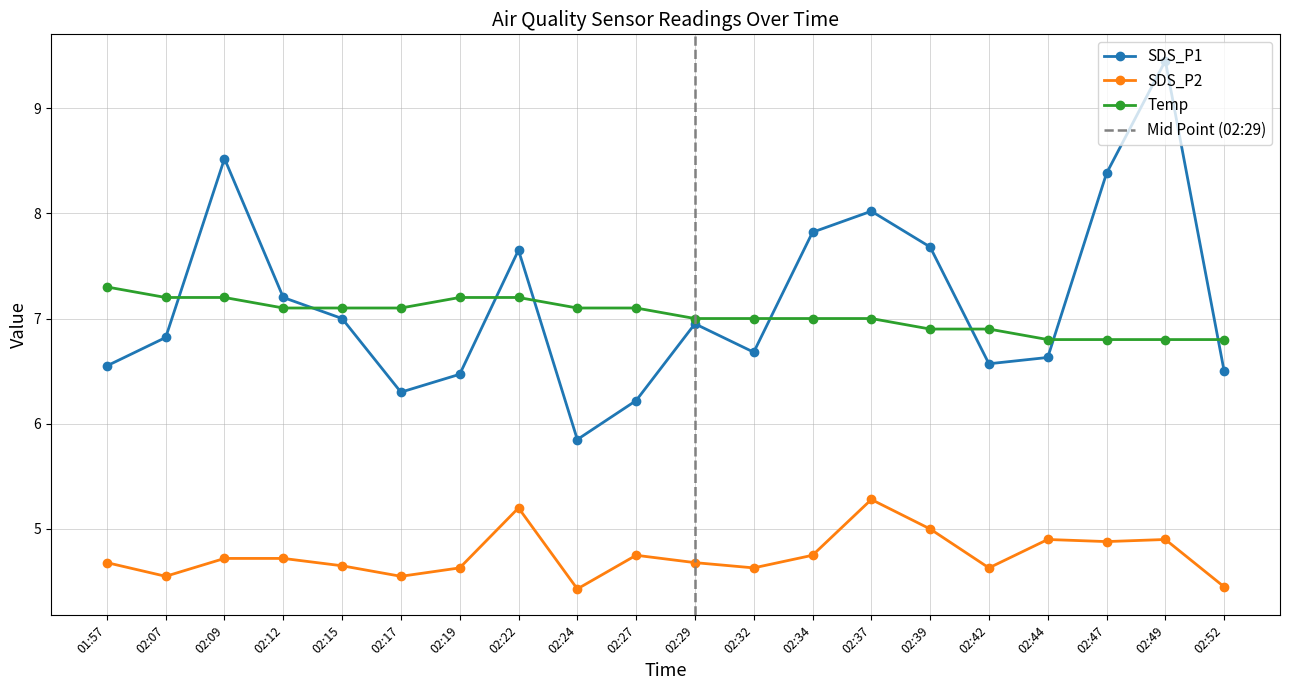

What is the average value of the Temp series?

7.0